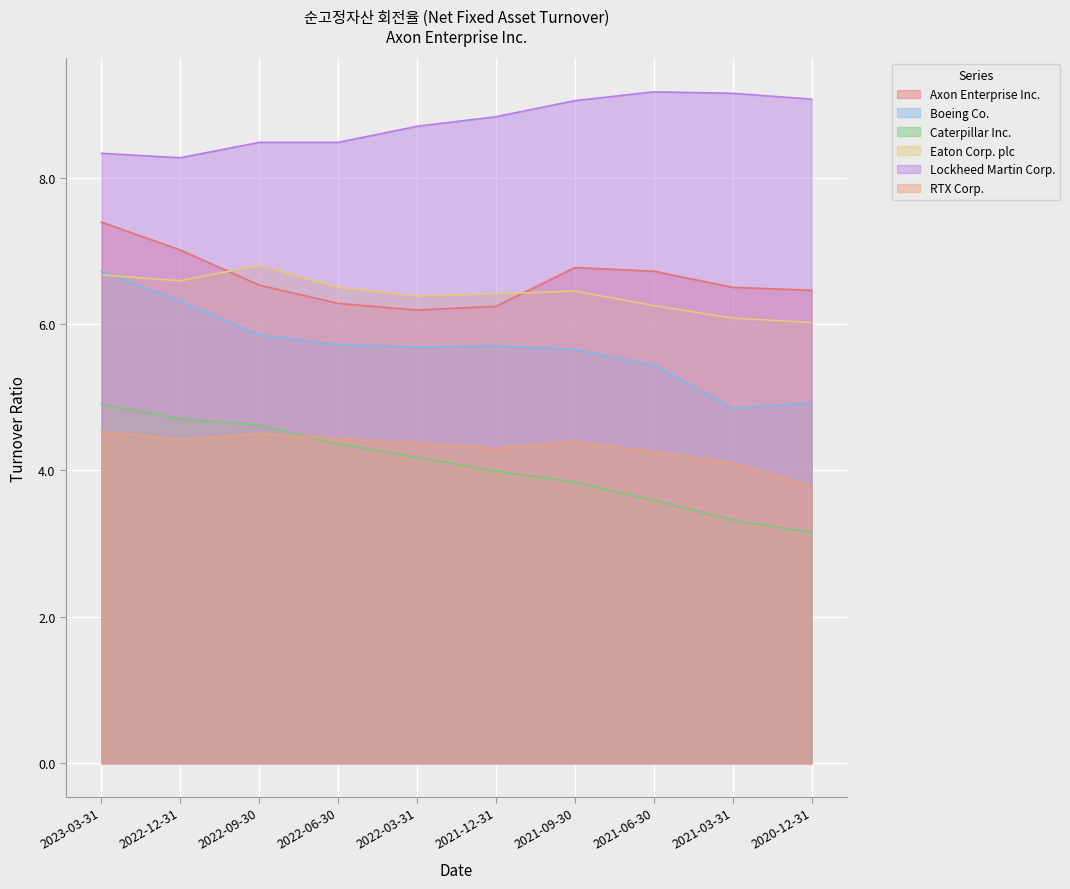

Reading left to right, transcribe all the data shown in this chart.

Axon Enterprise Inc.: 7.4	7.0	6.5	6.3	6.2	6.2	6.8	6.7	6.5	6.5
Boeing Co.: 6.7	6.3	5.8	5.7	5.7	5.7	5.7	5.4	4.8	4.9
Caterpillar Inc.: 4.9	4.7	4.6	4.4	4.2	4.0	3.8	3.6	3.3	3.1
Eaton Corp. plc: 6.7	6.6	6.8	6.5	6.4	6.4	6.5	6.2	6.1	6.0
Lockheed Martin Corp.: 8.3	8.3	8.5	8.5	8.7	8.8	9.1	9.2	9.2	9.1
RTX Corp.: 4.5	4.4	4.5	4.4	4.4	4.3	4.4	4.2	4.1	3.8